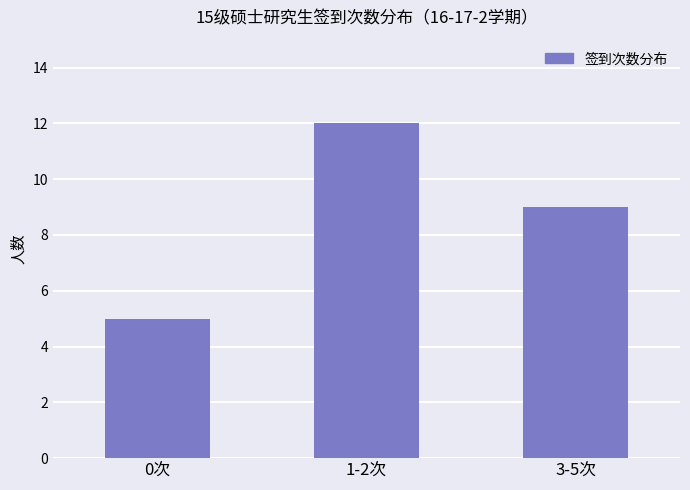

Is it true that the value at 0次 is 3?

False